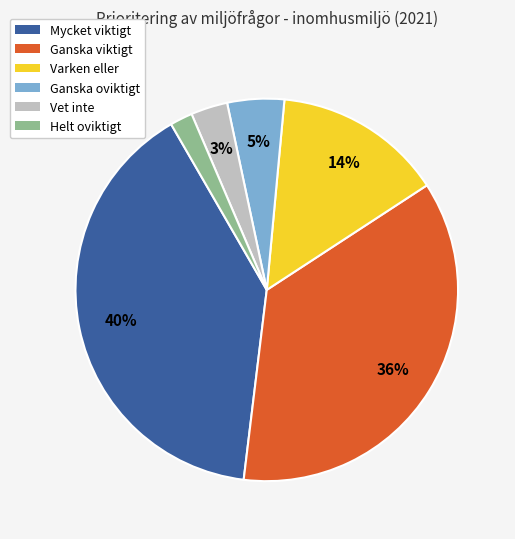

How many segments does this pie chart have?

6